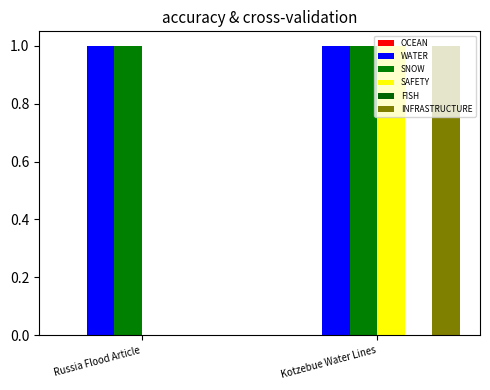

How many positive values does the INFRASTRUCTURE series have?

1